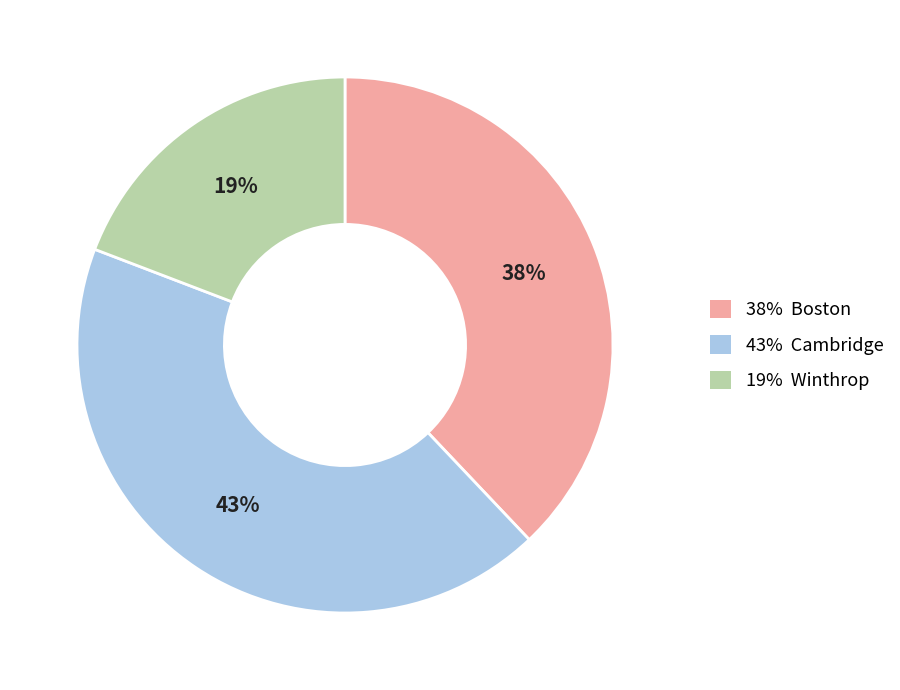

What is the ratio of the value at 38% Boston to the value at 43% Cambridge?

0.9